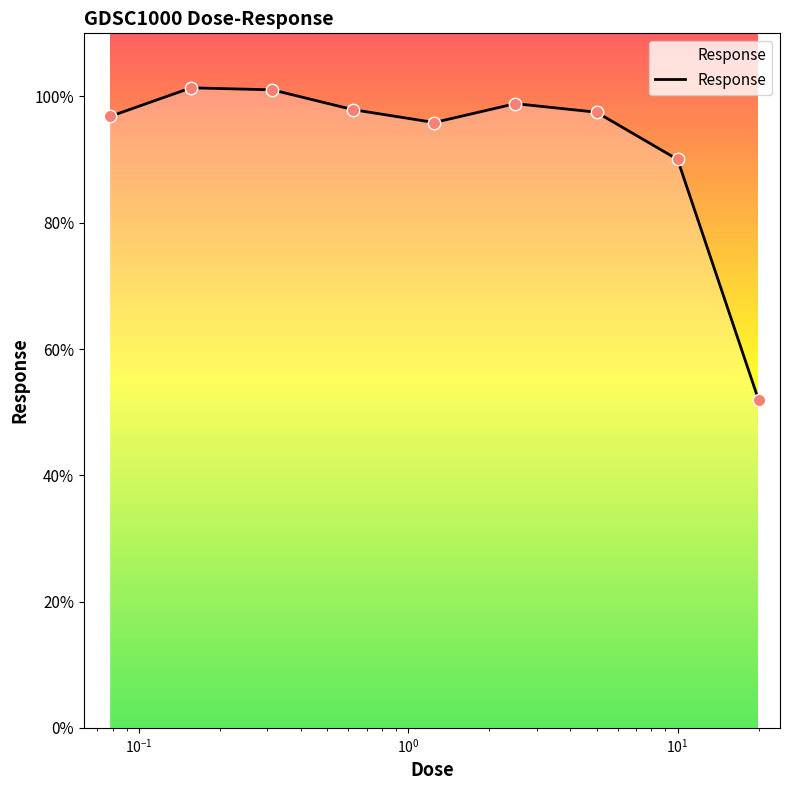

What is the maximum value shown in the chart?

101.4